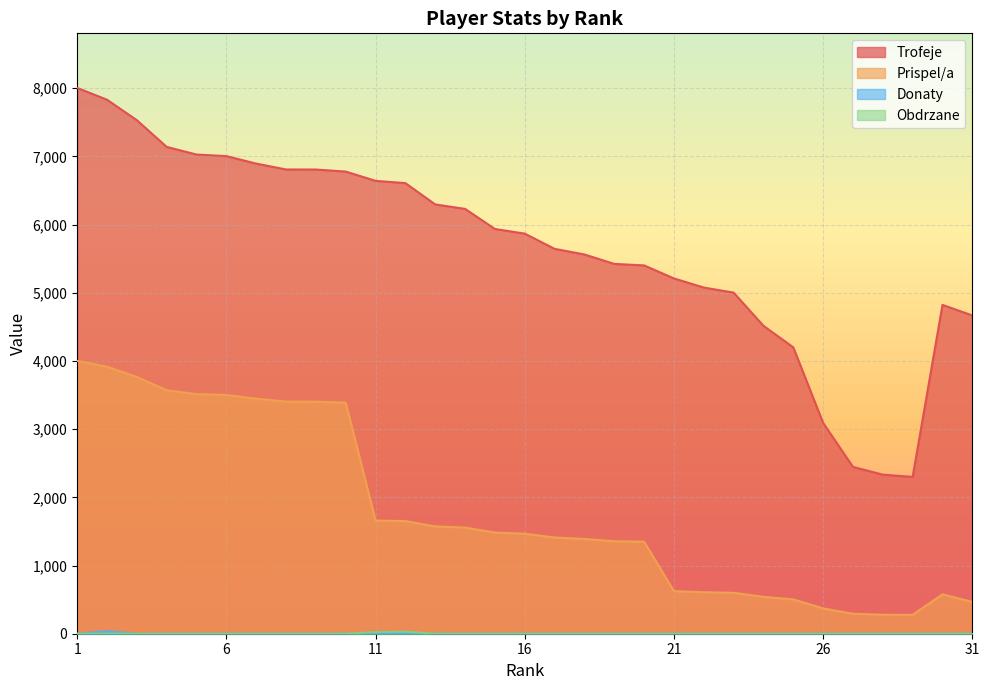

At how many categories does at least one series exceed 2320?

30